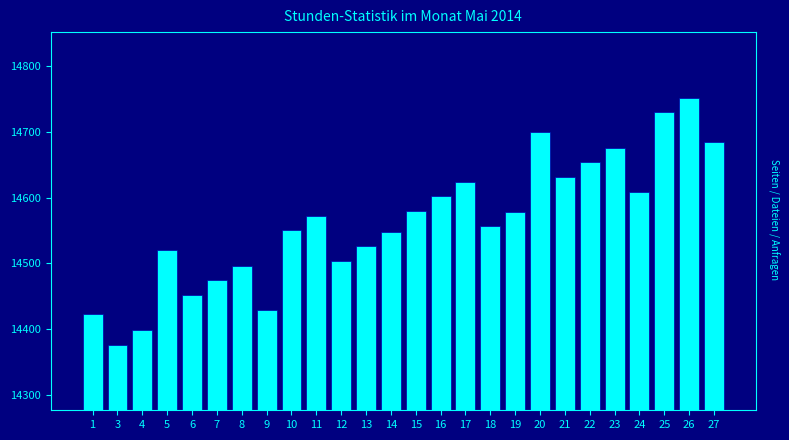

What is the change in value from 14 to 23?

+128